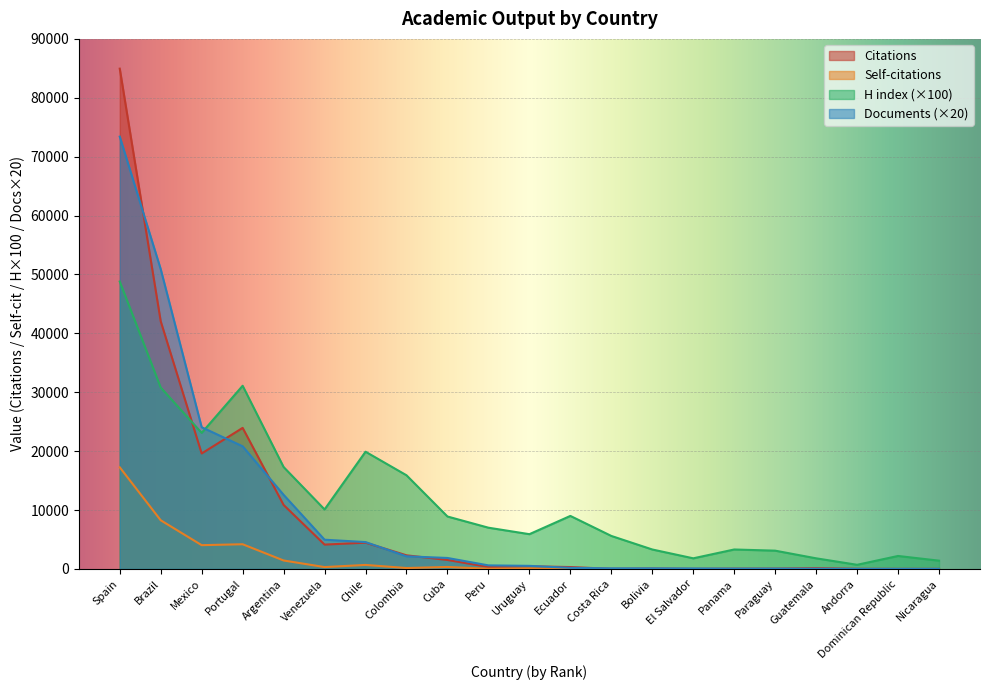

Count the number of categories in the chart.

21